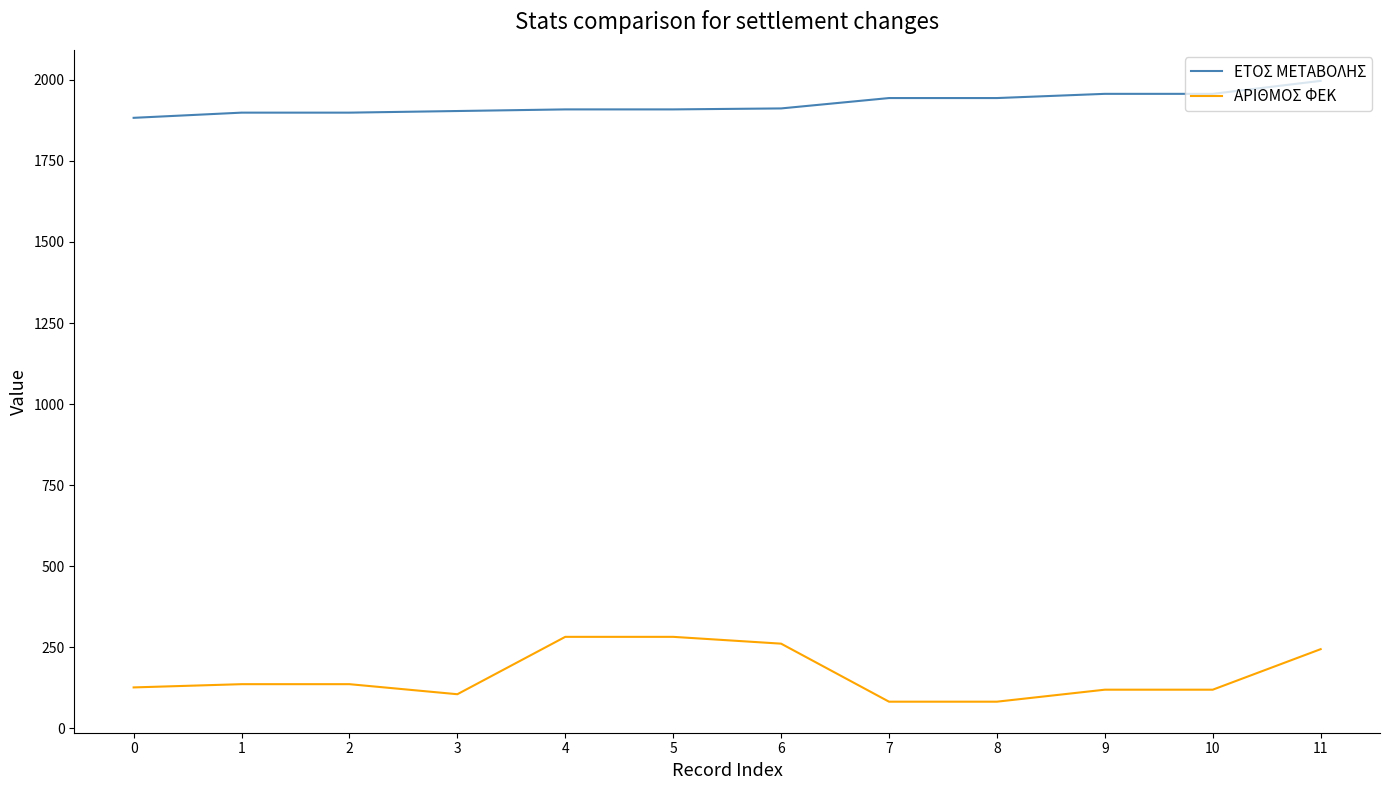

Which series has the largest total across all categories?

ΕΤΟΣ ΜΕΤΑΒΟΛΗΣ